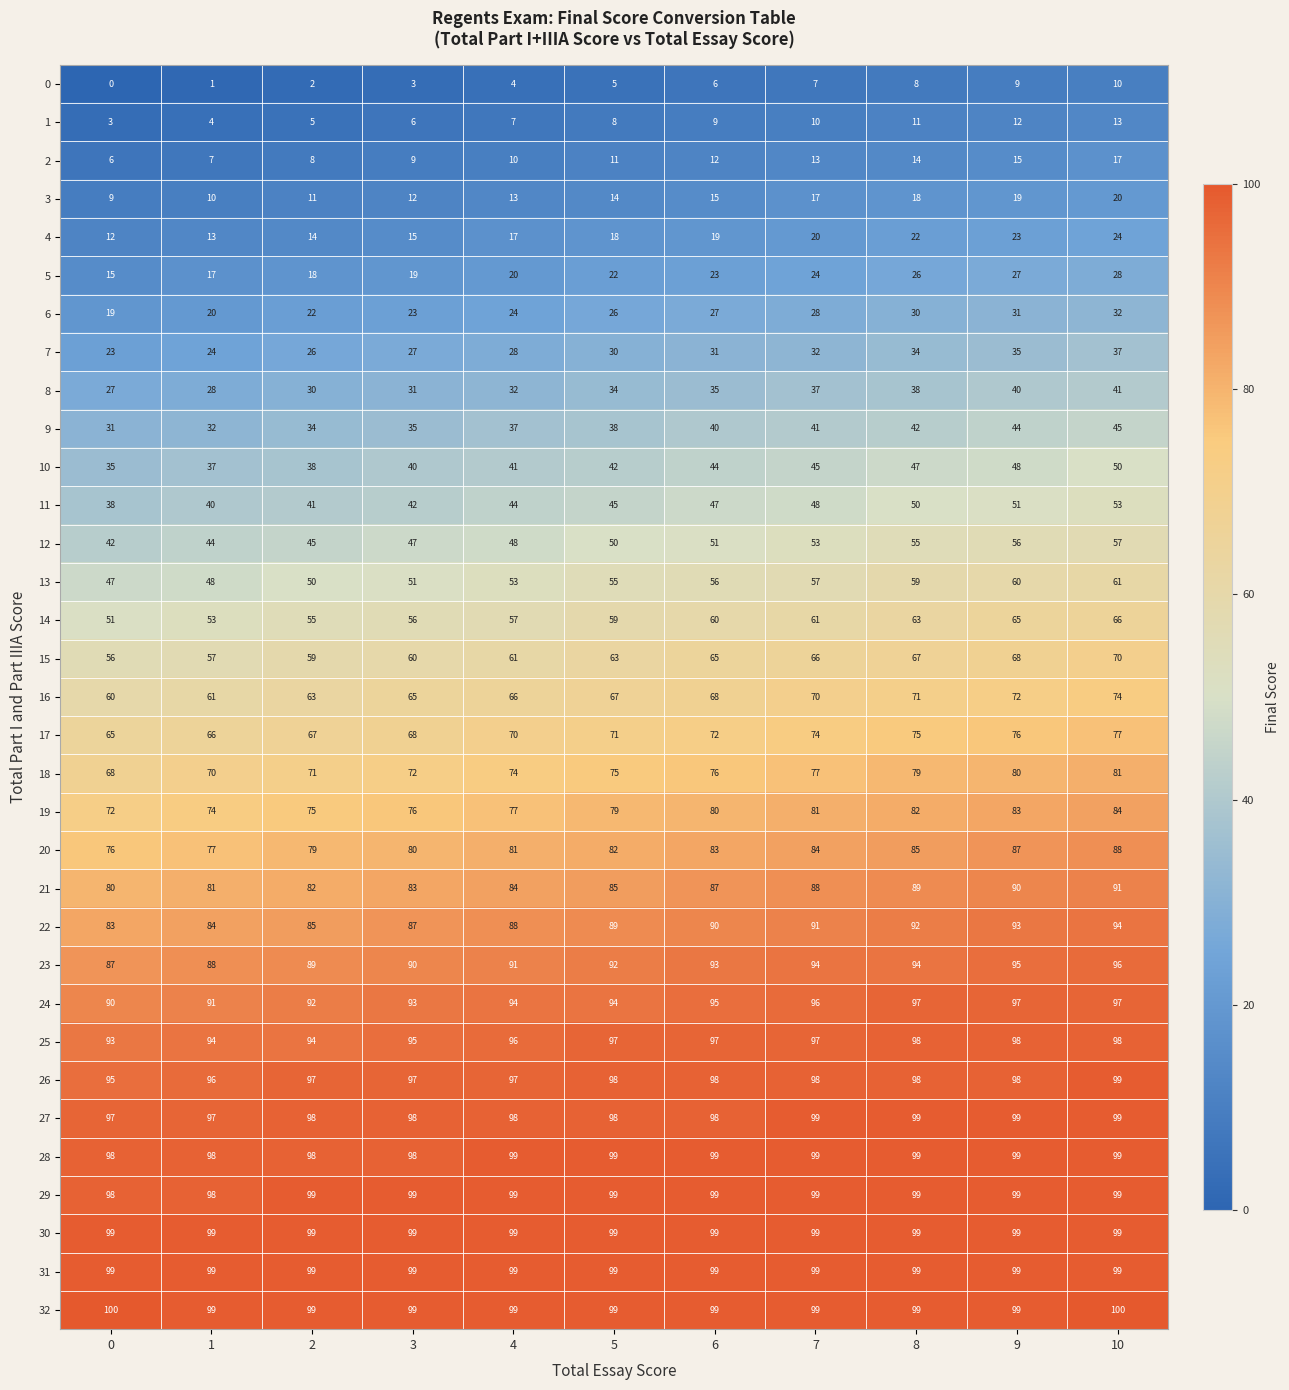

What is the difference between the highest and lowest values at 0?

100